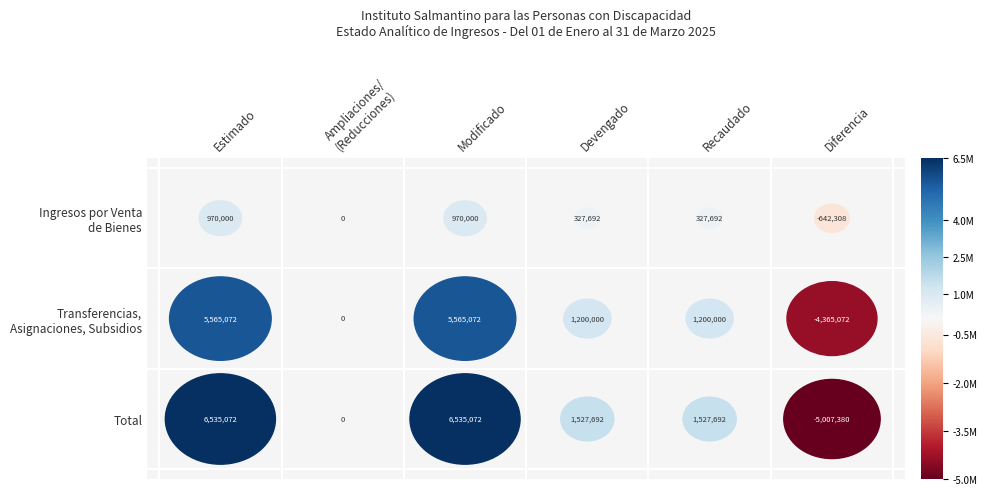

How many values in the Total series exceed 1527691?

4